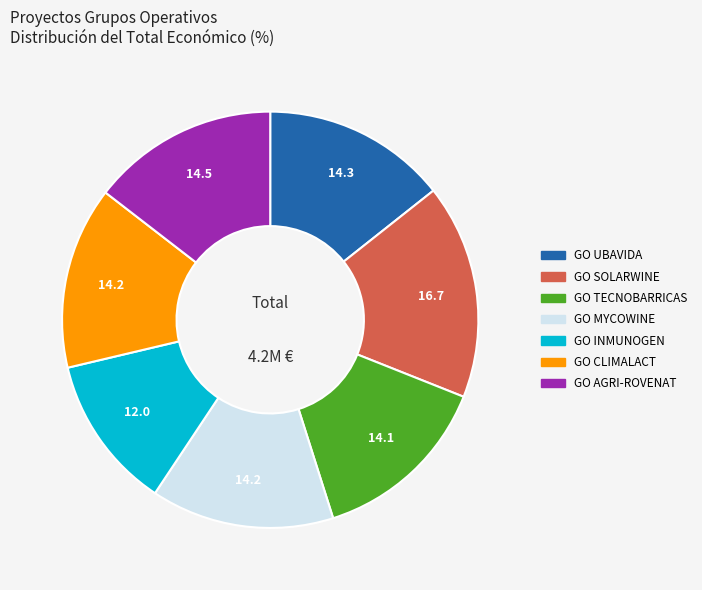

True or false: GO AGRI-ROVENAT accounts for 28% of the total.

False